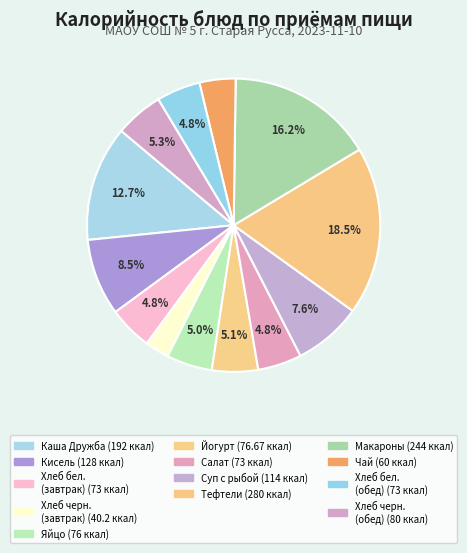

Which category has the biggest portion of the pie?

Тефтели мясные